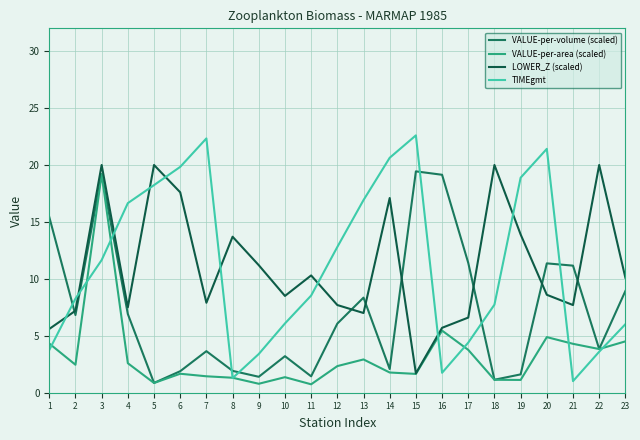

The LOWER_Z (scaled) series shows 3.9 at 23. True or false?

False